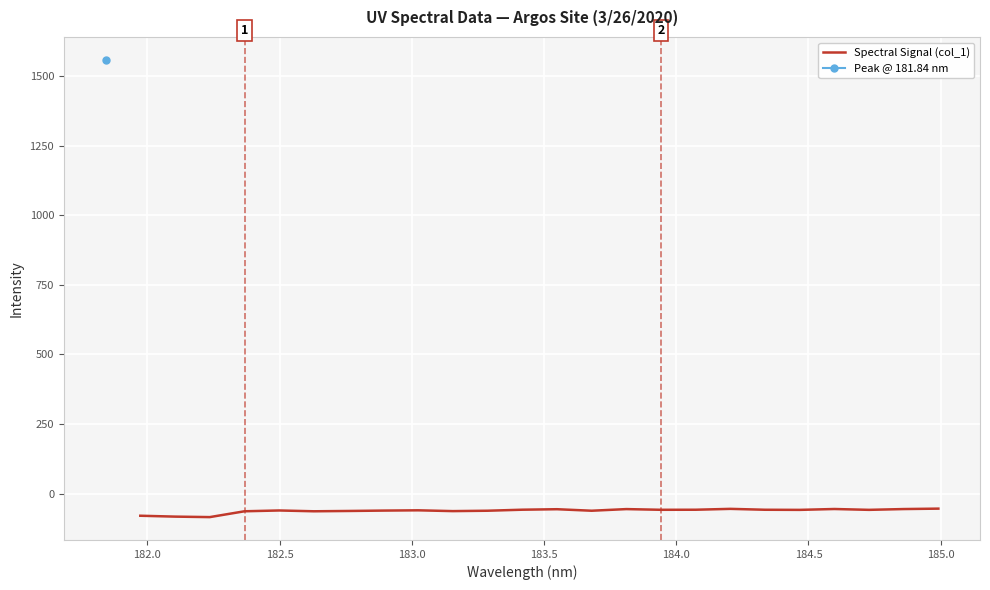

What is the lowest value of the Spectral Signal (col_1) series?

-84.2